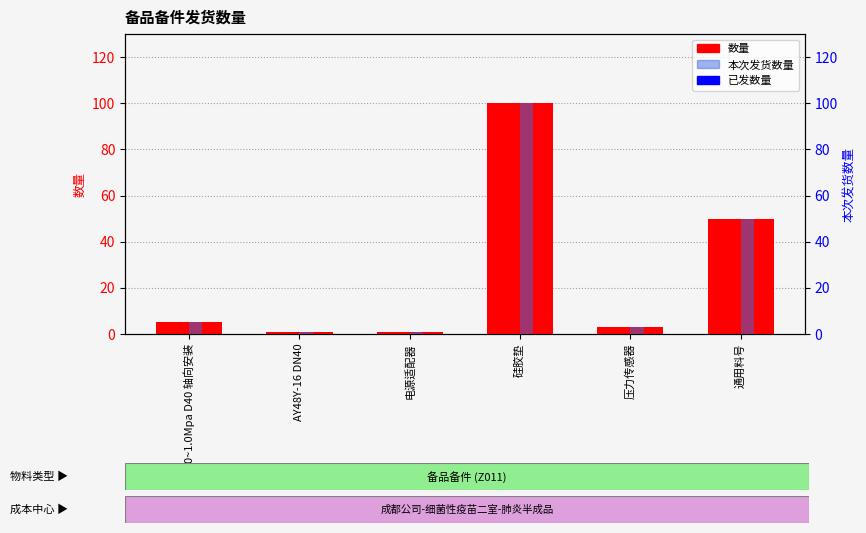

Where is 本次发货数量 nearest to the value 50?

通用料号